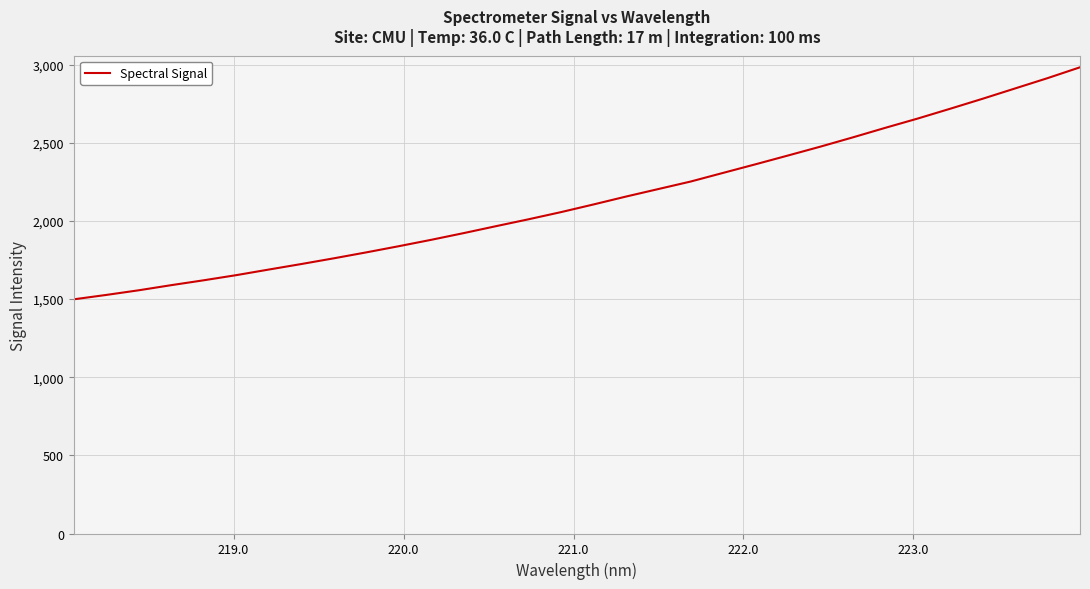

What is the maximum value shown in the chart?

2983.4